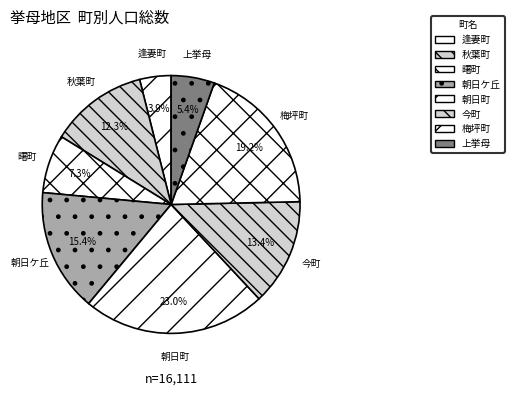

To the nearest percent, what percentage of the pie is 上挙母?

5%